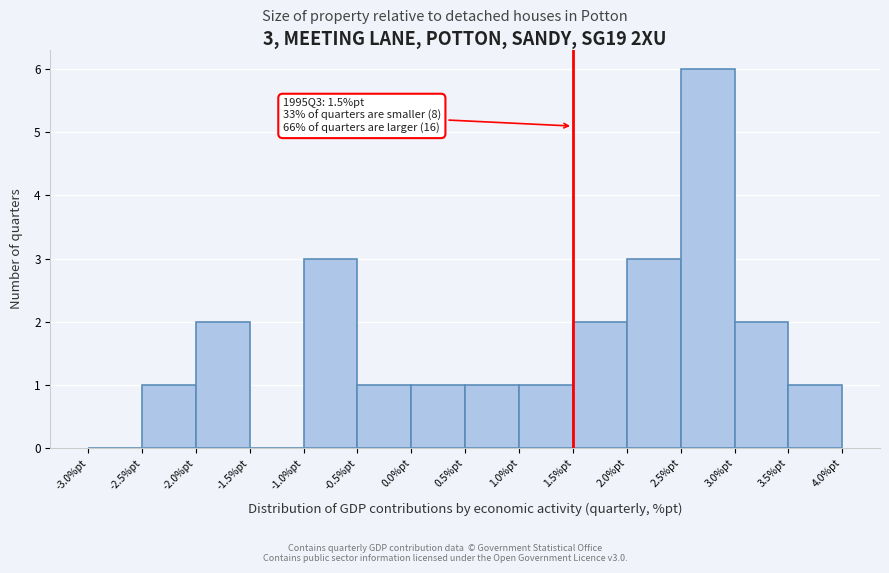

Which range on the x-axis has the tallest bar?

2.5 to 3.0